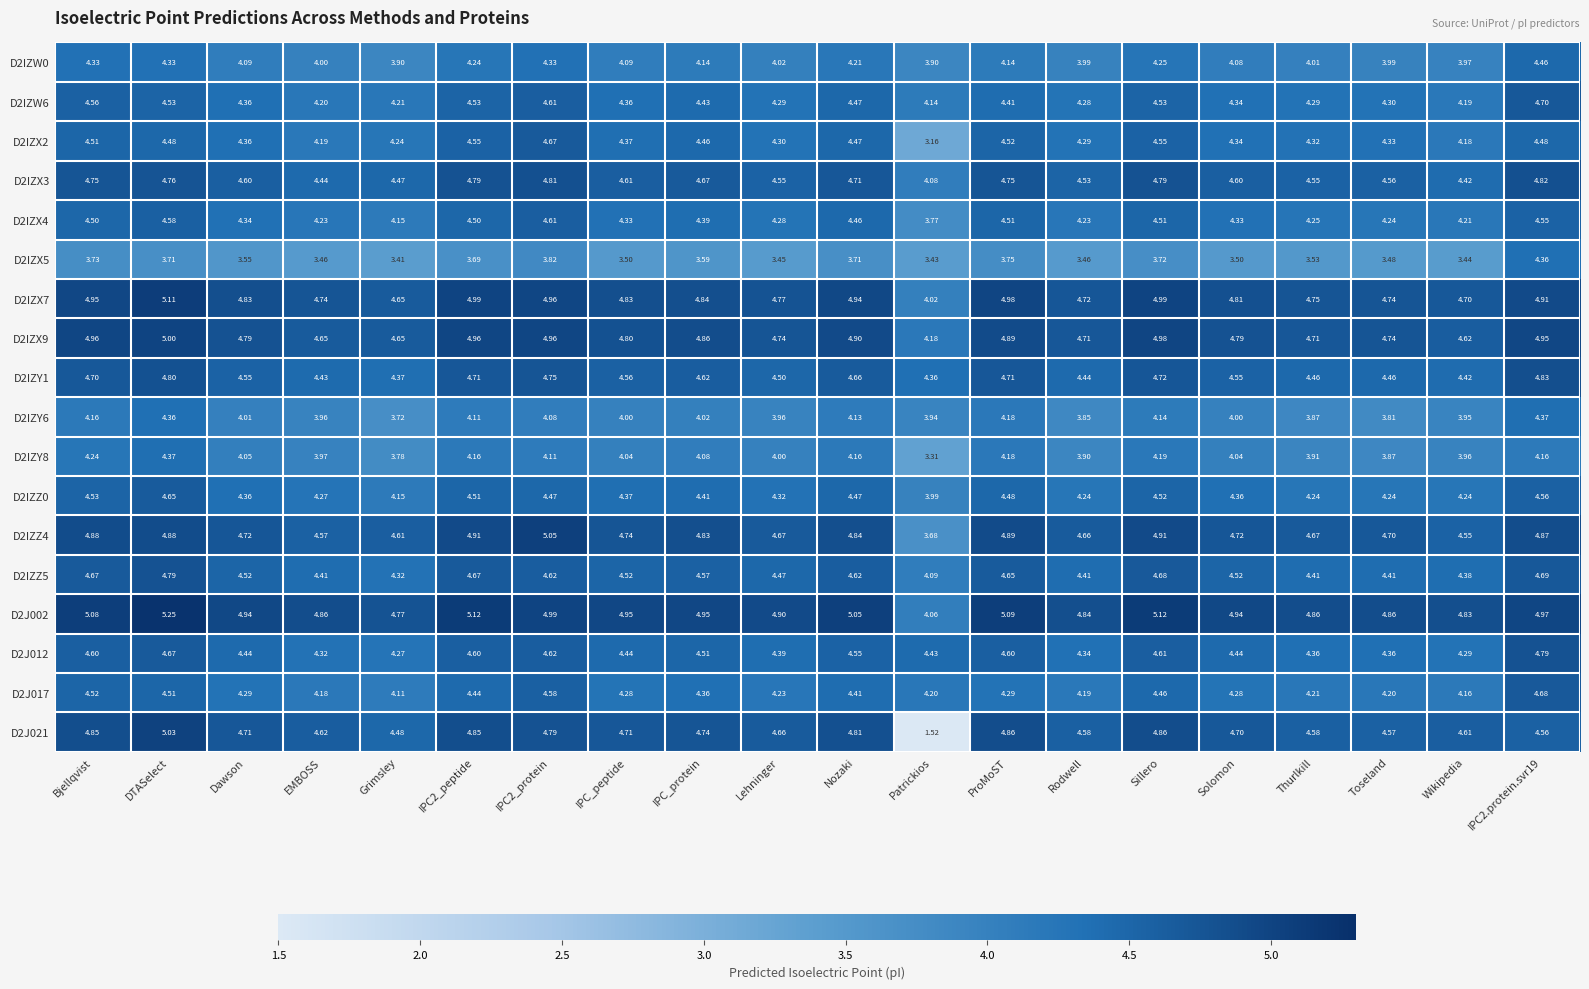

Where does the D2IZY8 series first go above 4?

Bjellqvist